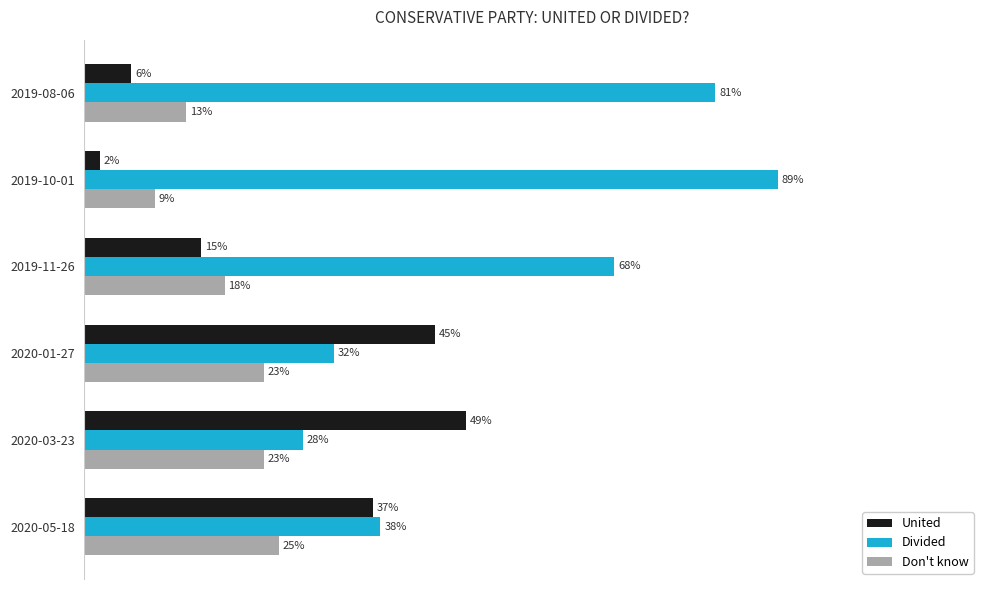

What are all the series names shown in the legend?

United, Divided, Don't know